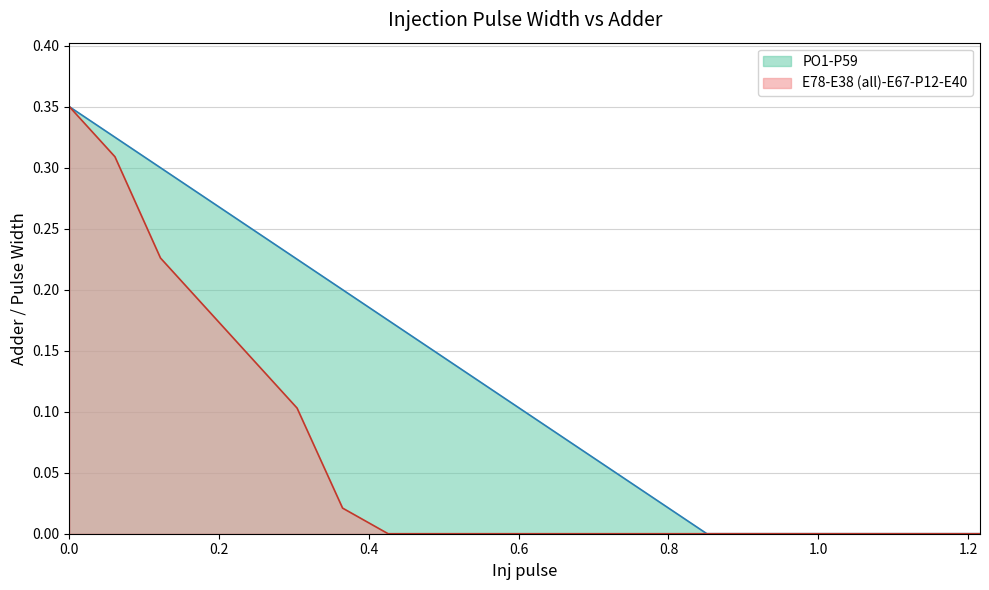

Rank the series by their average value, from highest to lowest.

PO1-P59, E78-E38 (all)-E67-P12-E40